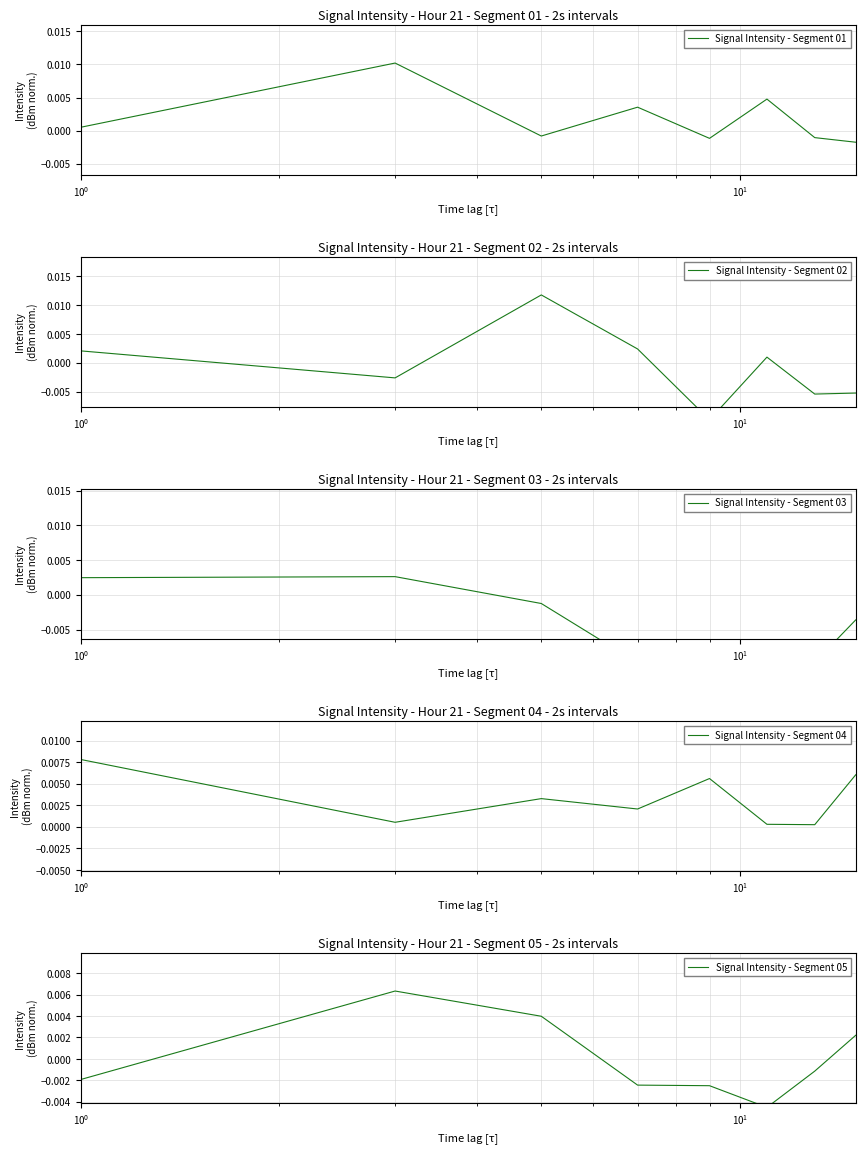

True or false: Signal Intensity - Segment 05 and Signal Intensity - Segment 04 cross at least once.

True